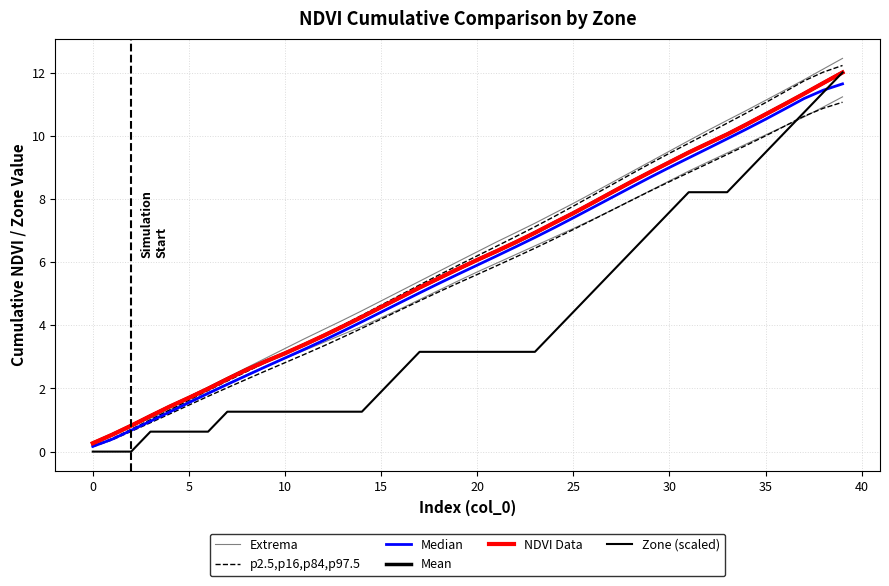

The value of Extrema at 38 is 12.1. True or false?

True